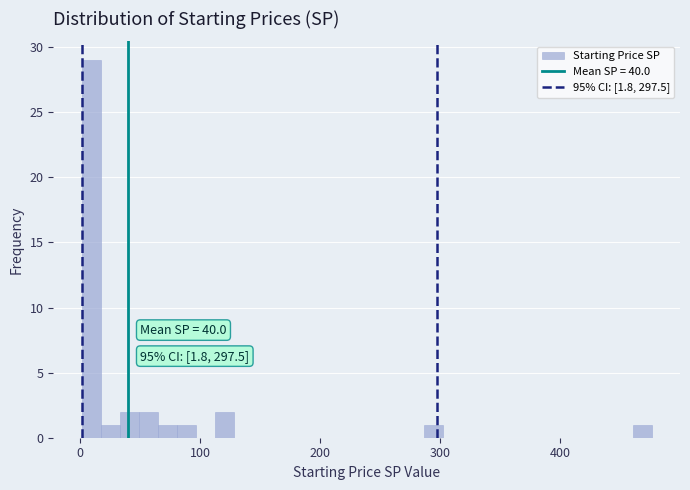

Read against the x-axis, roughly where is the centre of the tallest bar?

10